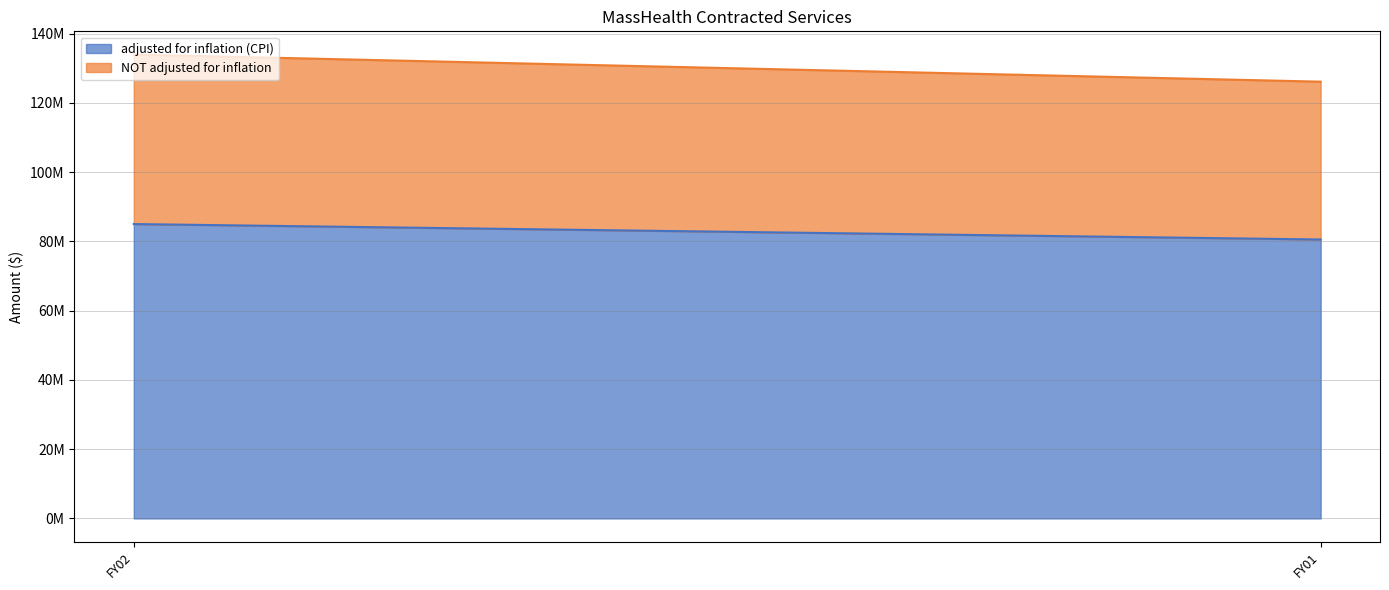

Which label corresponds to the largest value in the chart?

FY02